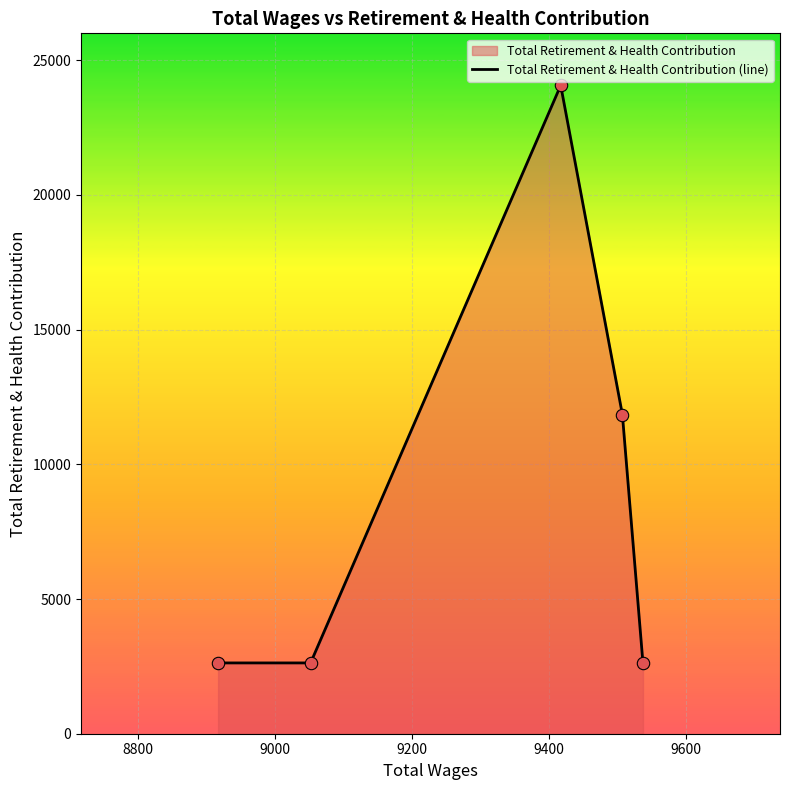

What is the difference between the second highest and second lowest values?

9219